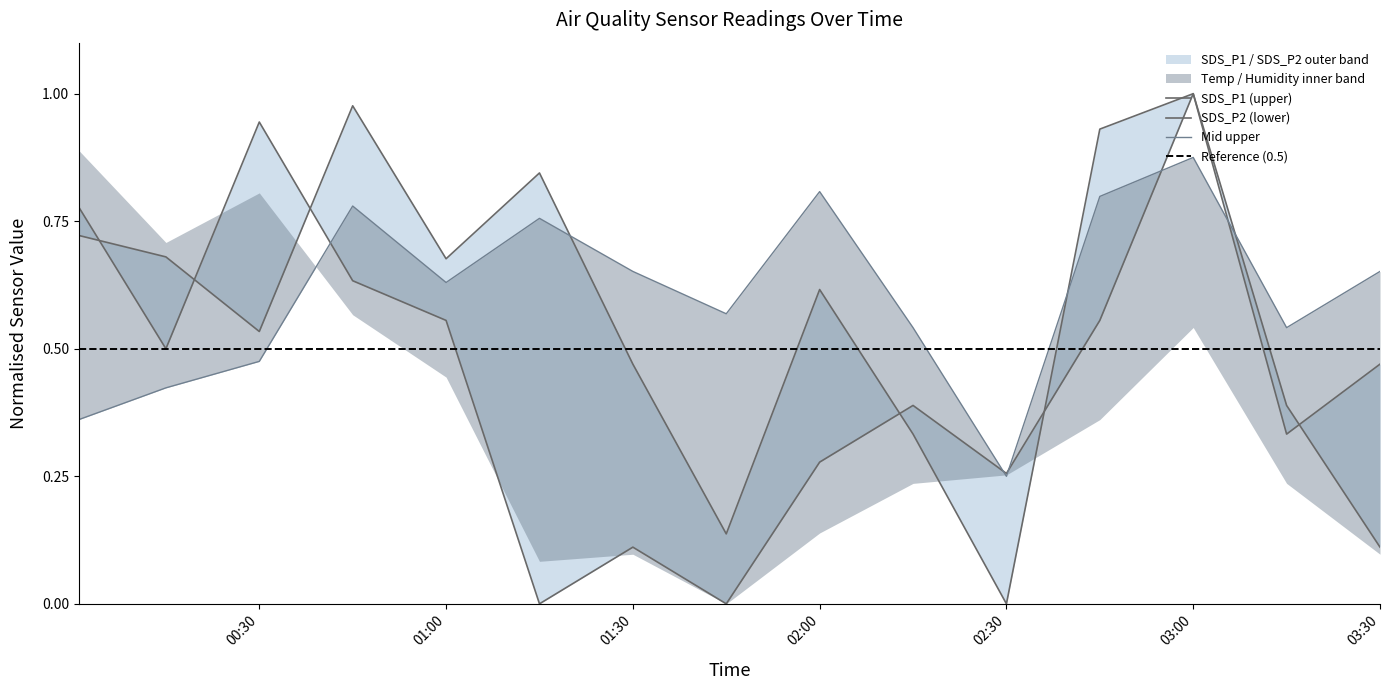

True or false: SDS_P1 has more than 0 interior local peaks.

True